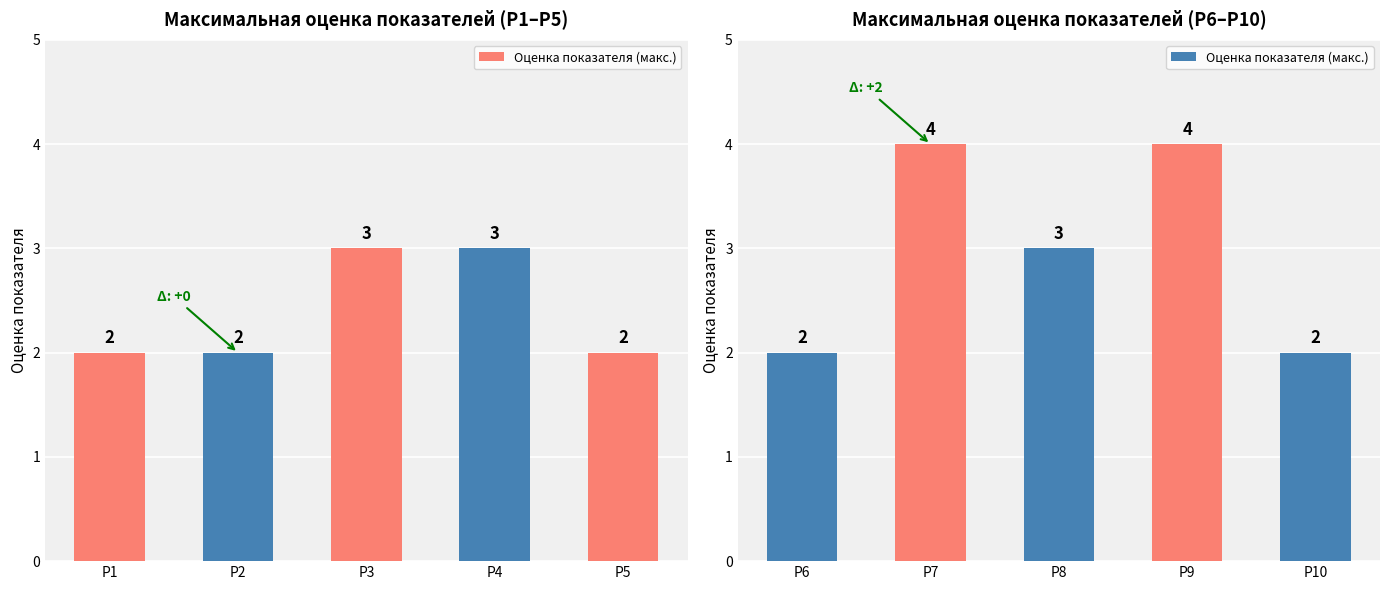

Are the bars horizontal?

No